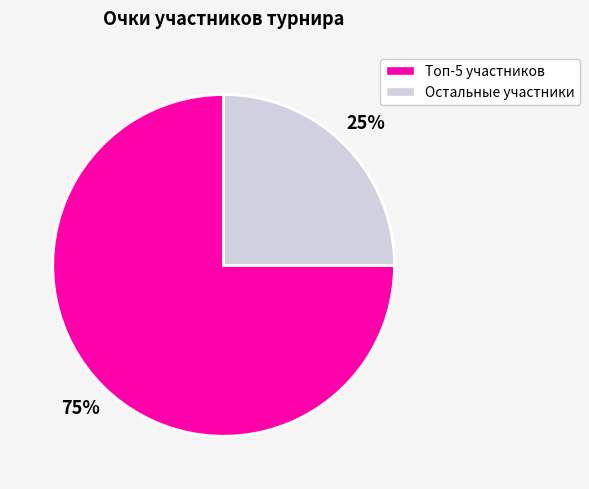

Is there any slice that represents more than half of the pie?

Yes